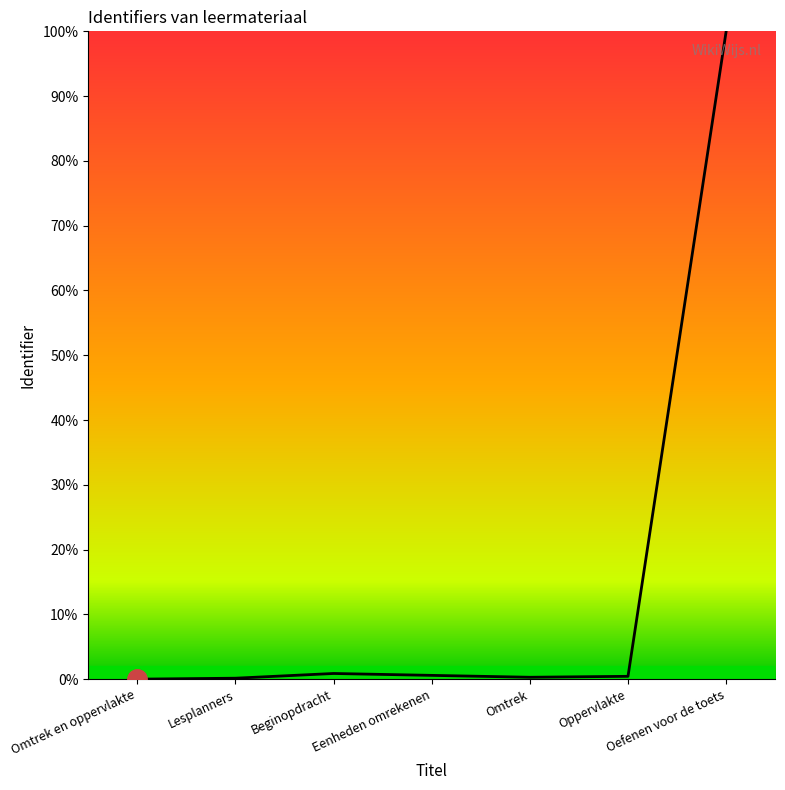

Is this an area chart (filled region under the line)?

No